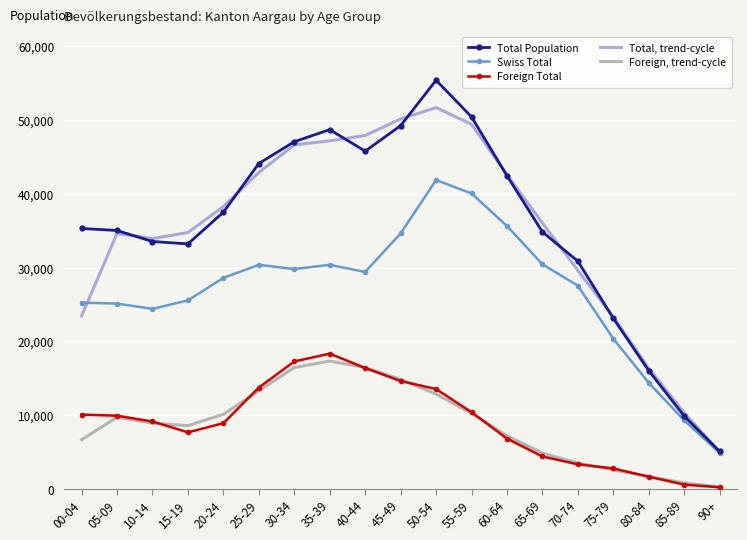

Which category has the highest value in the Total, trend-cycle series?

50-54